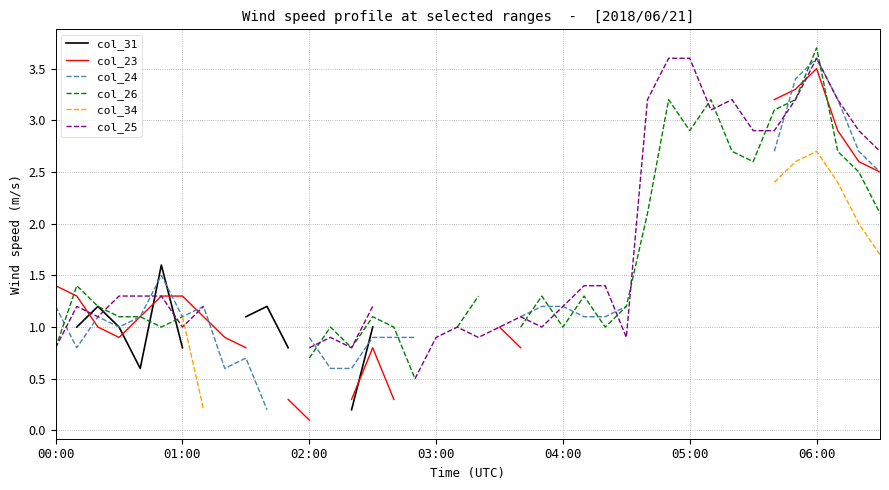

Where do col_23 and col_26 first cross each other?

00:00 and 01:00